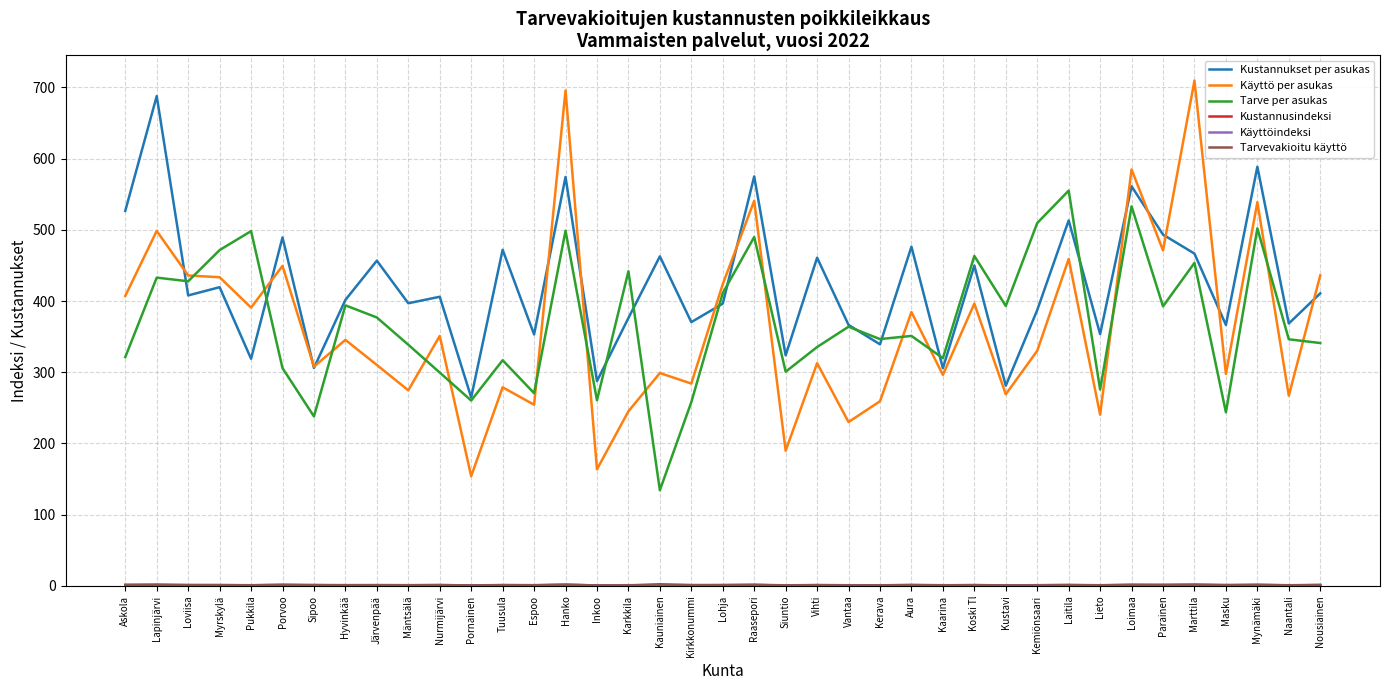

Where do Kustannukset per asukas and Käyttö per asukas first cross each other?

Lapinjärvi and Loviisa